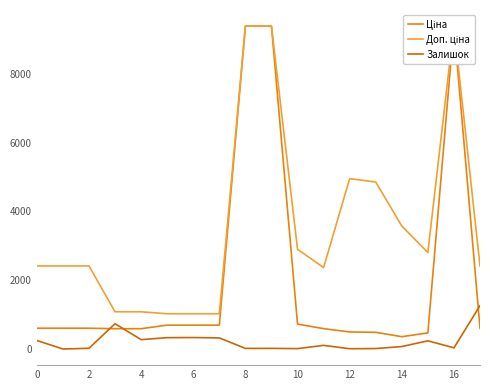

True or false: Доп. ціна and Ціна intersect in this chart.

False